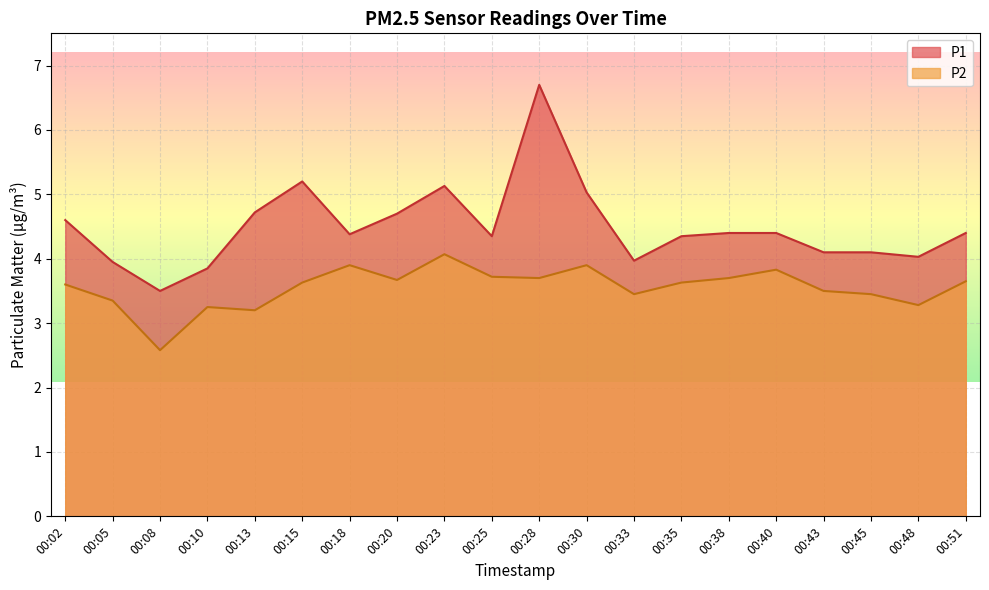

True or false: P1 and P2 cross at least once.

False